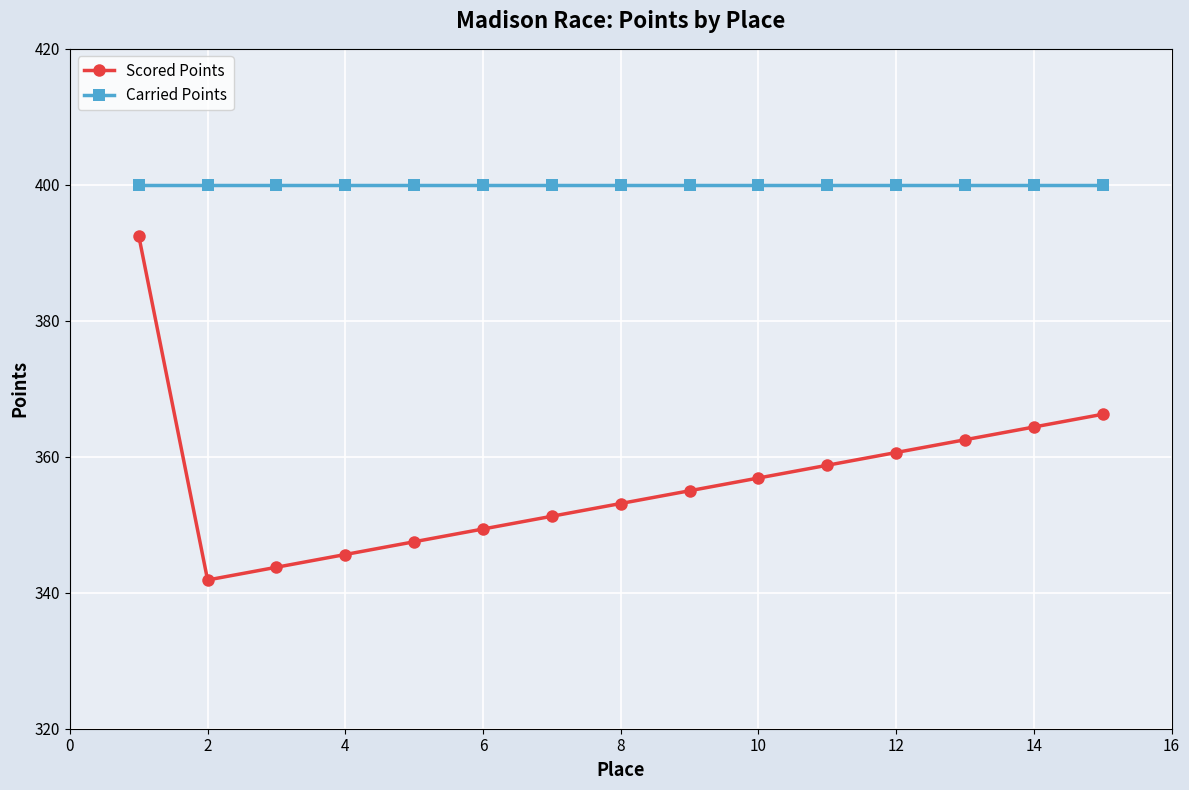

Which series has the widest spread of values?

Scored Points